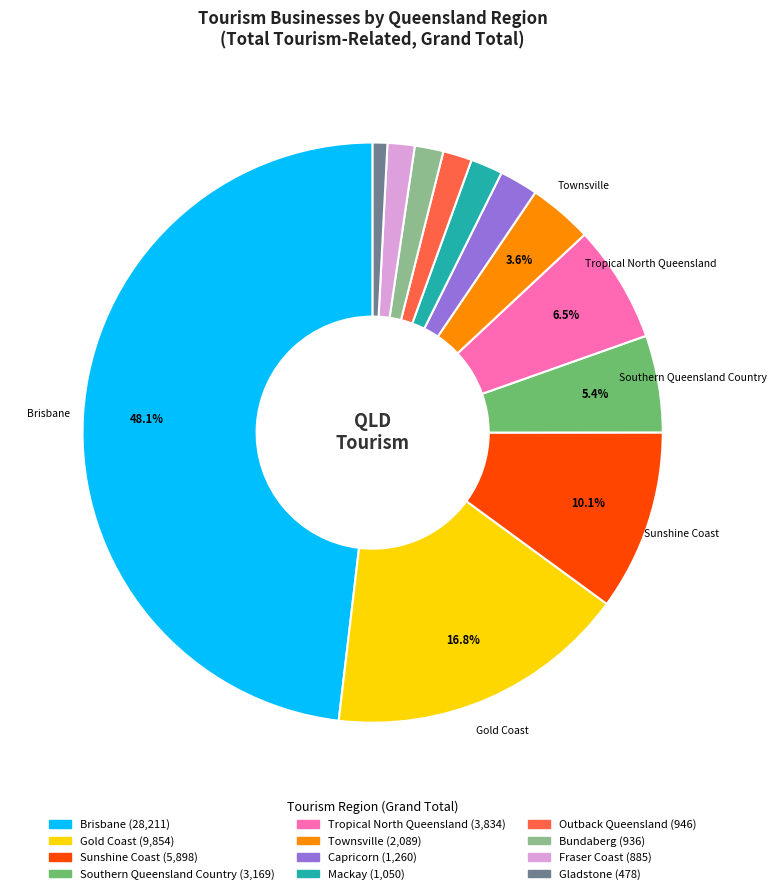

Which slice is the smallest?

Gladstone